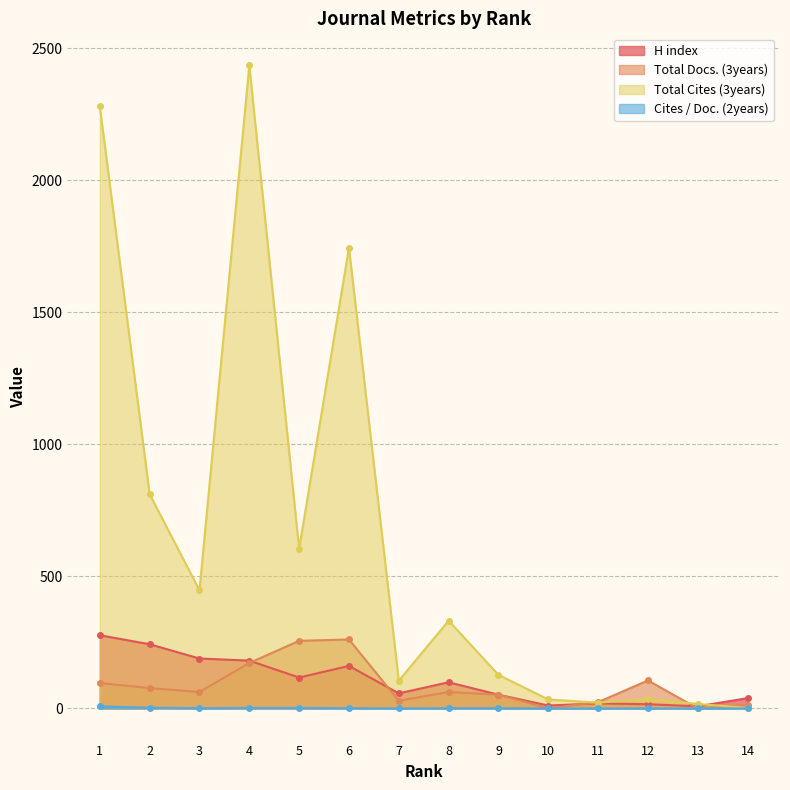

Which series has the largest total across all categories?

Total Cites (3years)